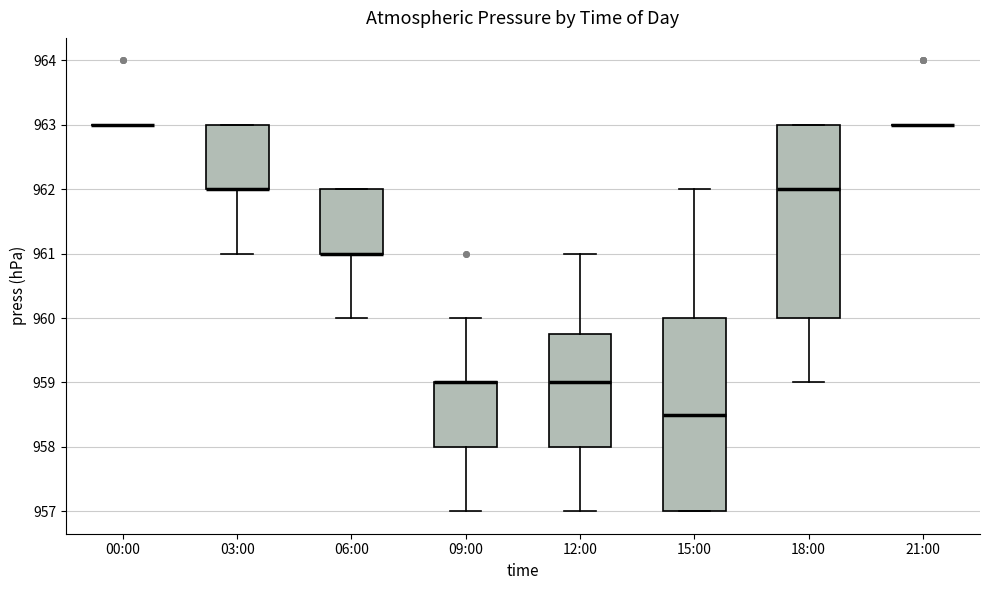

Reading left to right, read every box against the y-axis: the position of its median line, the range the box covers, and the ends of its whiskers. The values are not printed on the chart, so give them approximately, as read against the axis.

00:00: box collapsed to a line at 963.0, whiskers 963.0 to 963.0
03:00: median 962.0 (drawn on the box's lower edge), box 962.0 to 963.0, whiskers 961.0 to 963.0
06:00: median 961.0 (drawn on the box's lower edge), box 961.0 to 962.0, whiskers 960.0 to 962.0
09:00: median 959.0 (drawn on the box's upper edge), box 958.0 to 959.0, whiskers 957.0 to 960.0
12:00: median 959.0, box 958.0 to 959.8, whiskers 957.0 to 961.0
15:00: median 958.5, box 957.0 to 960.0, whiskers 957.0 to 962.0
18:00: median 962.0, box 960.0 to 963.0, whiskers 959.0 to 963.0
21:00: box collapsed to a line at 963.0, whiskers 963.0 to 963.0